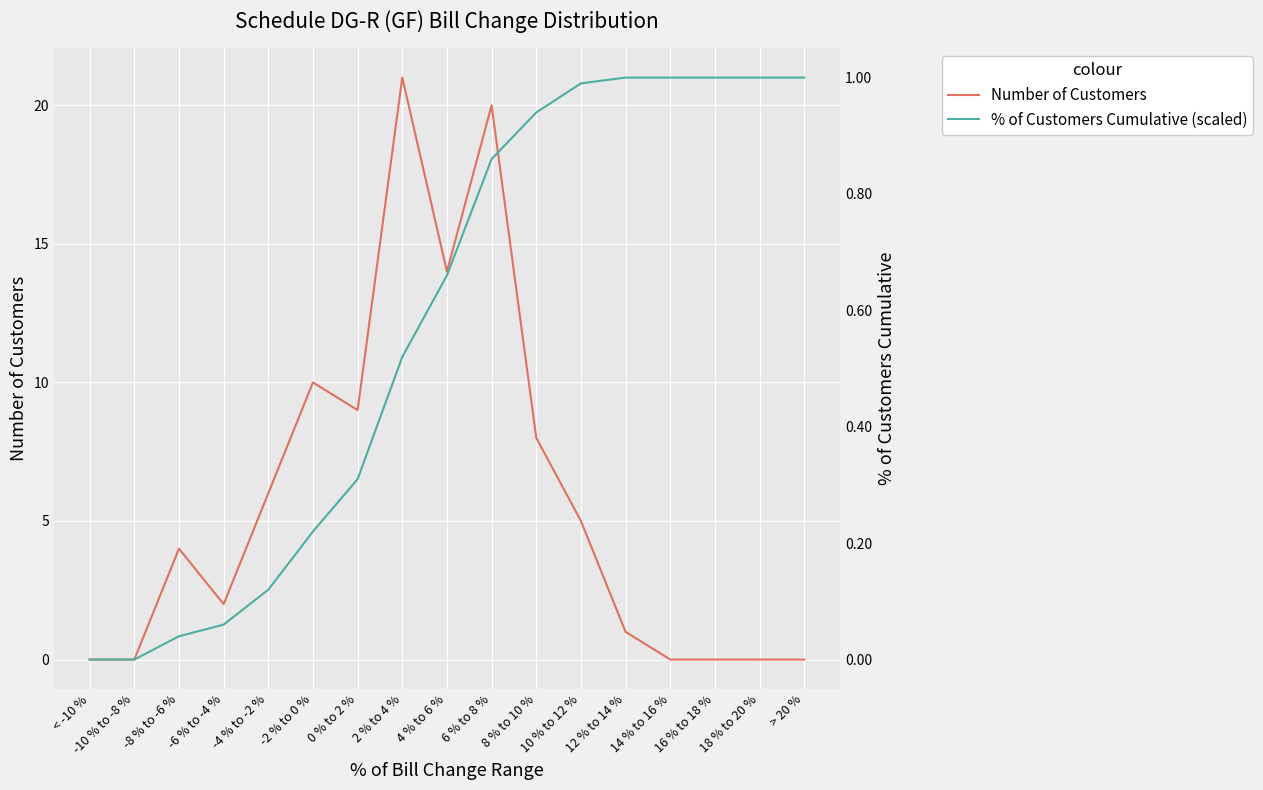

What are all the series names shown in the legend?

Number of Customers, % of Customers Cumulative (scaled)